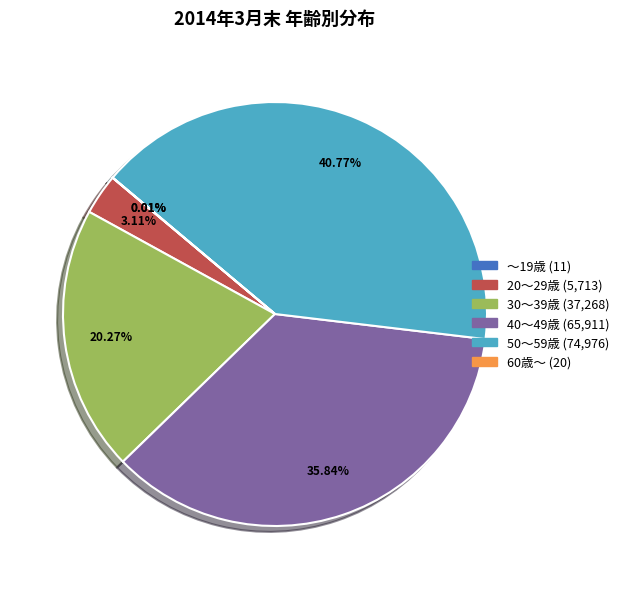

Is 40～49歳 the majority of the pie?

No